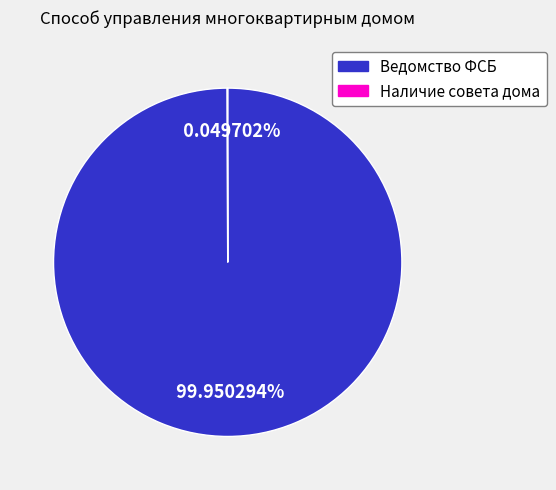

Which category has the biggest portion of the pie?

Ведомство ФСБ